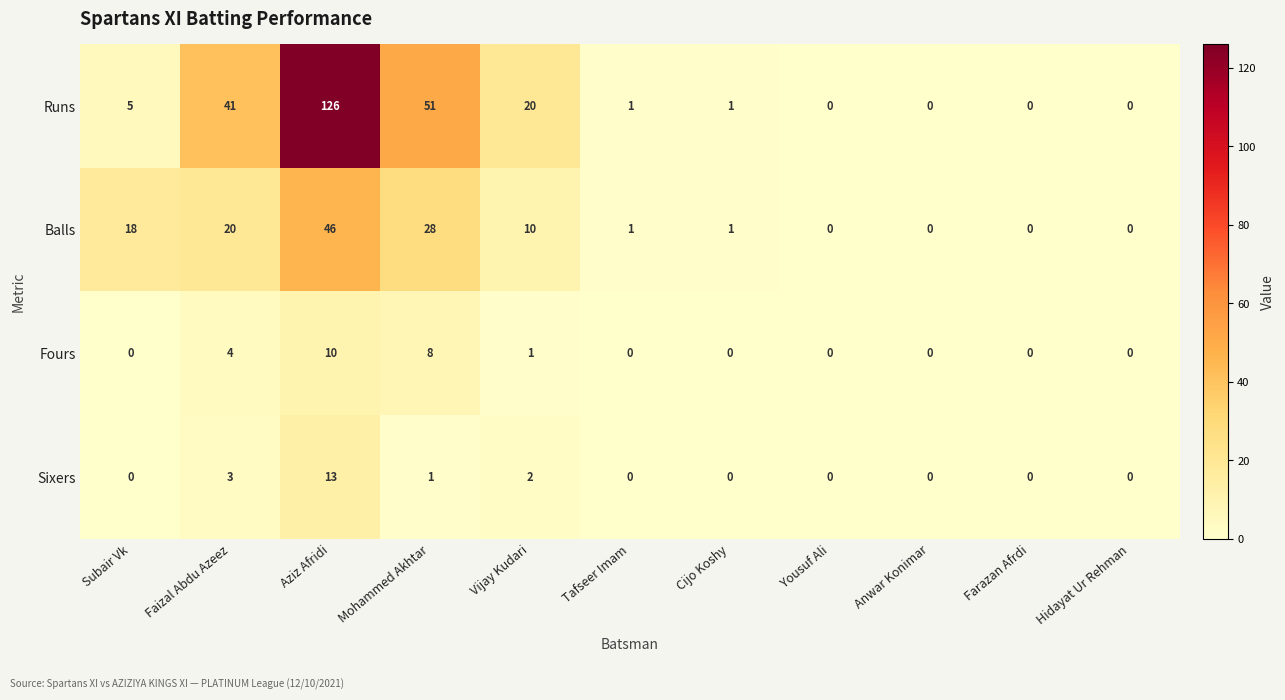

At how many categories does at least one series exceed 69?

1